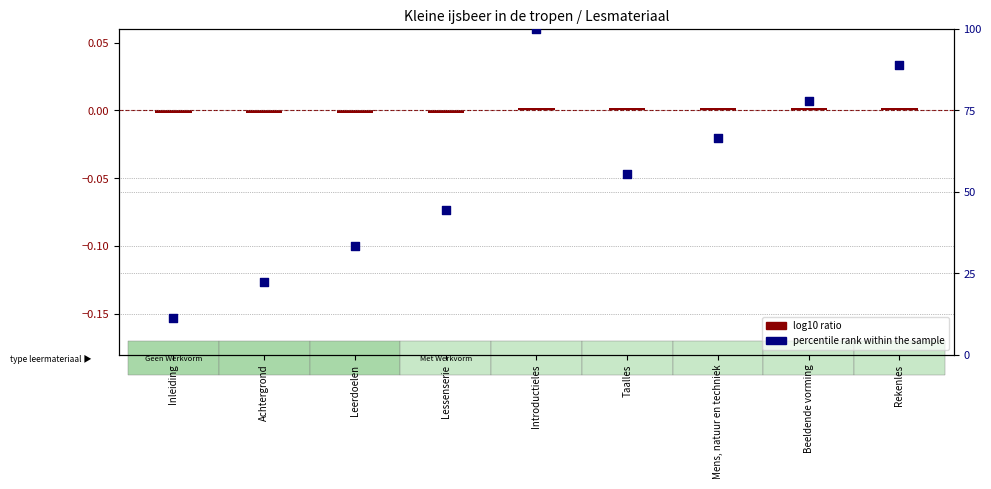

Which series contains the highest Y value?

percentile rank within the sample